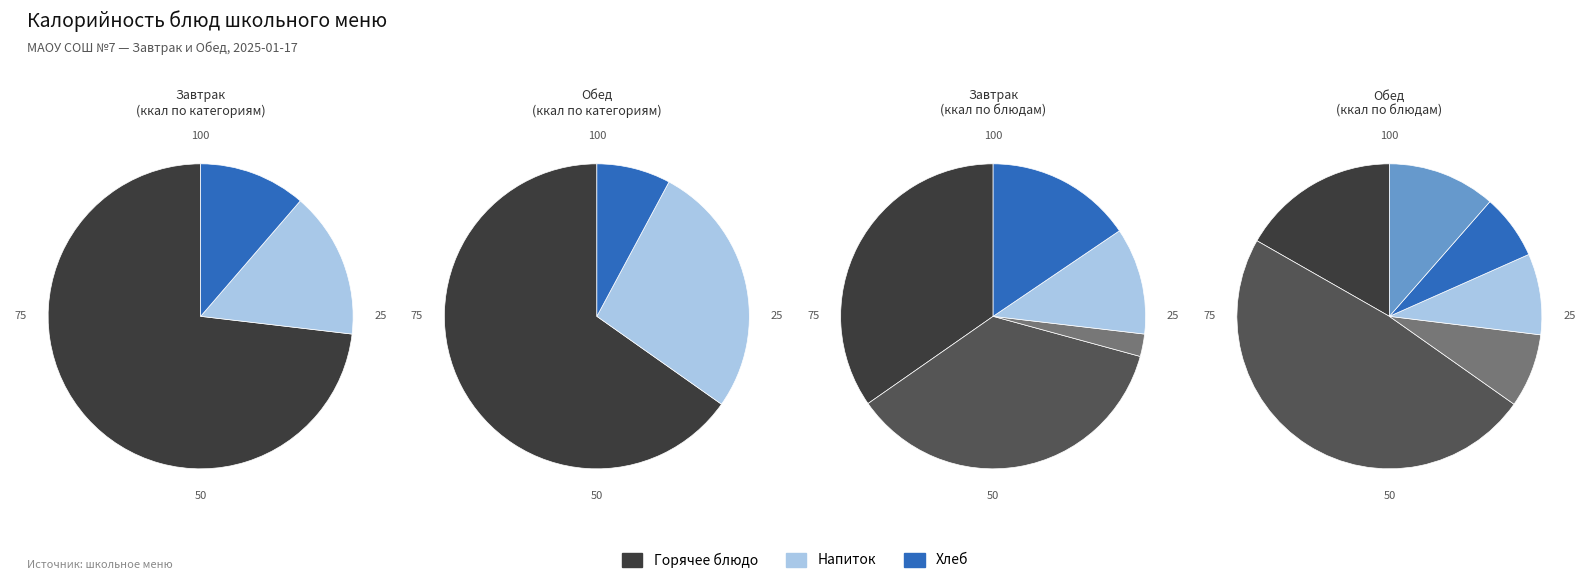

Is the sum of Фрикадельки мясные с соусом красным and Хлеб пшеничный (завтрак) greater than half?

Yes